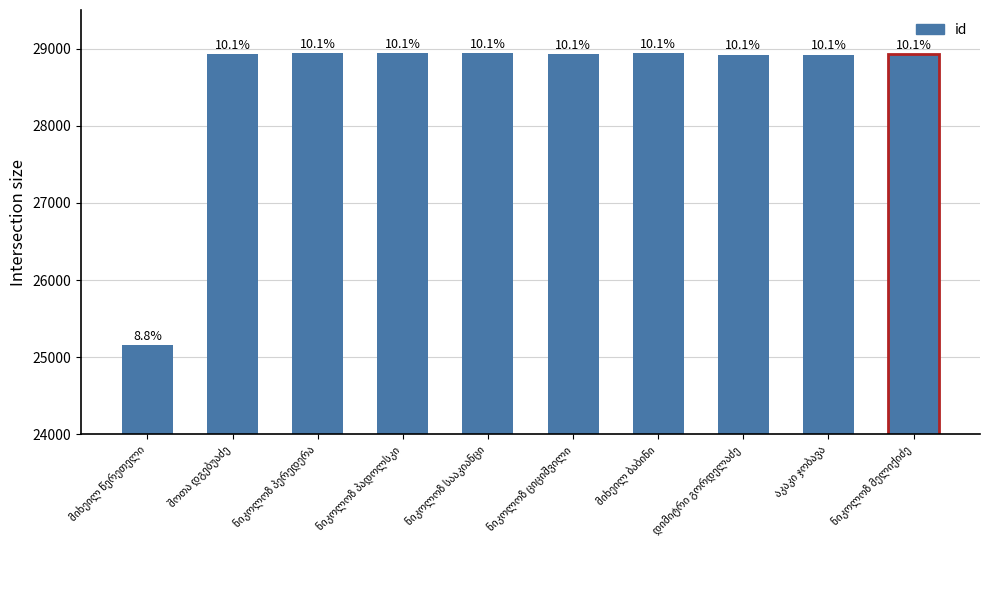

Are the bars horizontal?

No